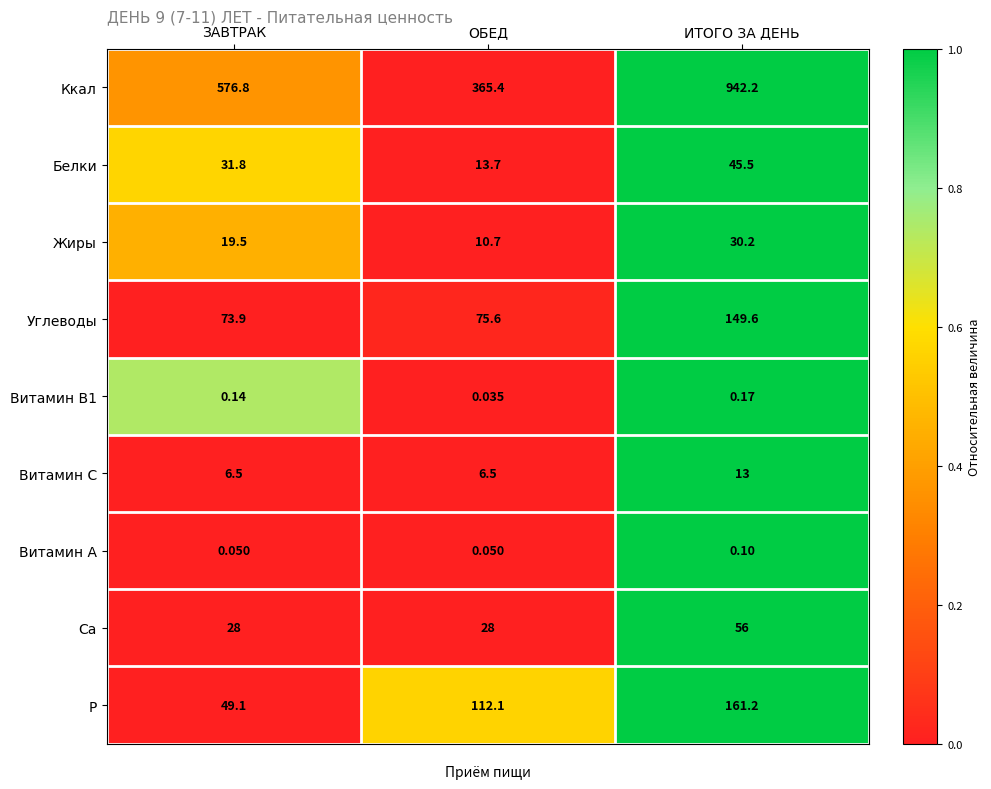

At how many categories does at least one series exceed 0?

3